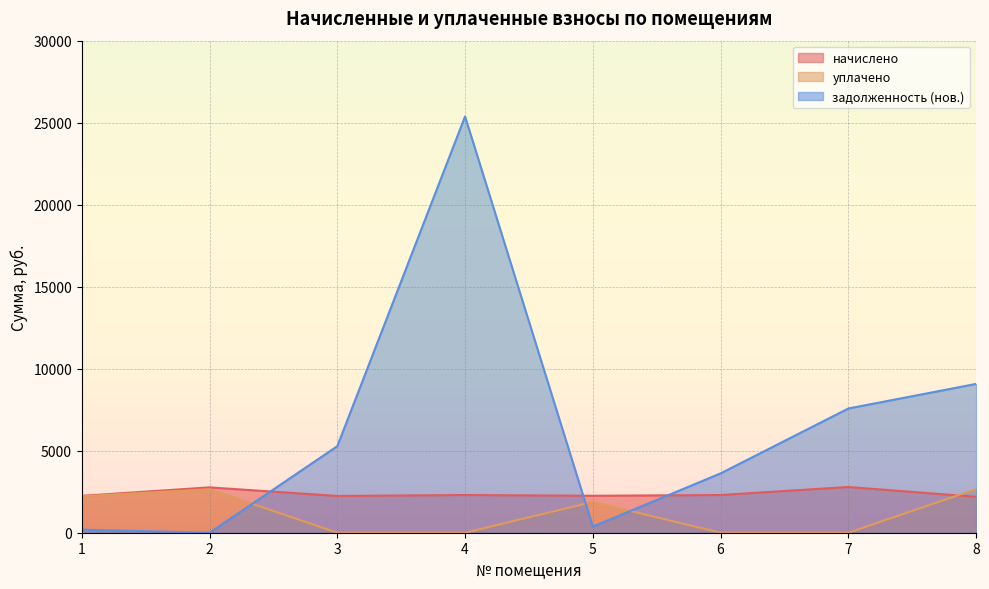

What is the difference between the maximum and minimum values in the начислено series?

597.8